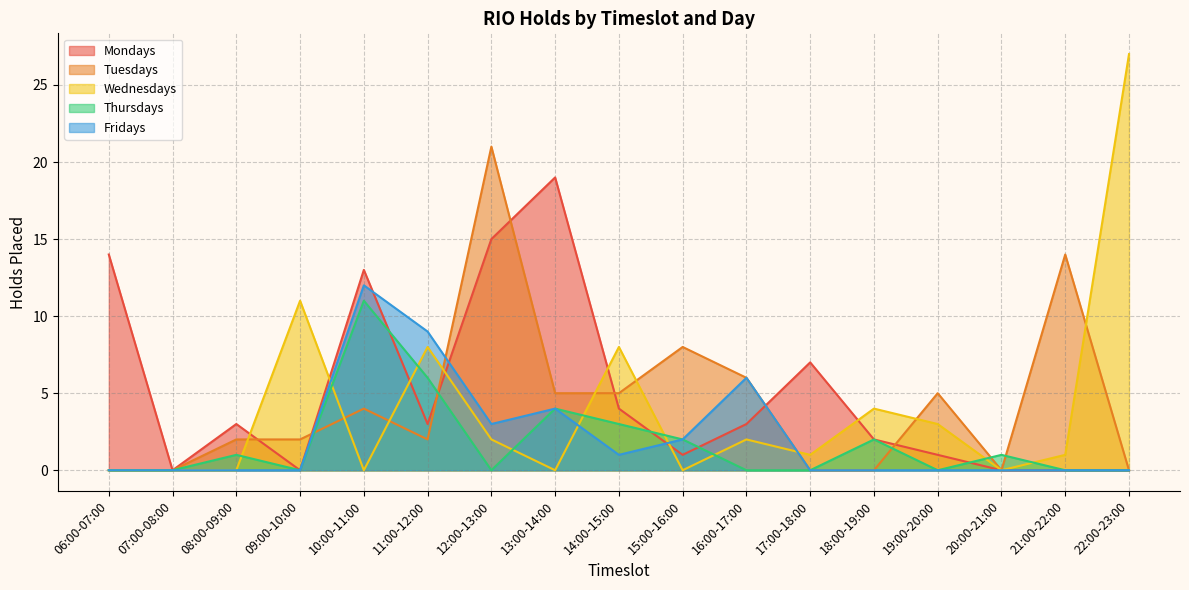

True or false: Thursdays and Mondays intersect in this chart.

True